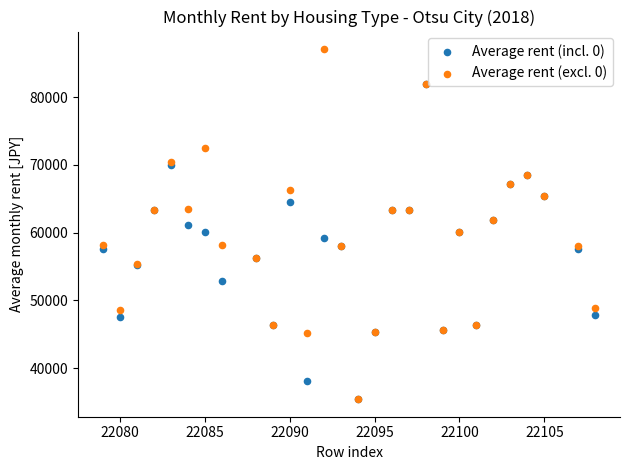

What are all the series names shown in the legend?

Average rent (incl. 0), Average rent (excl. 0)